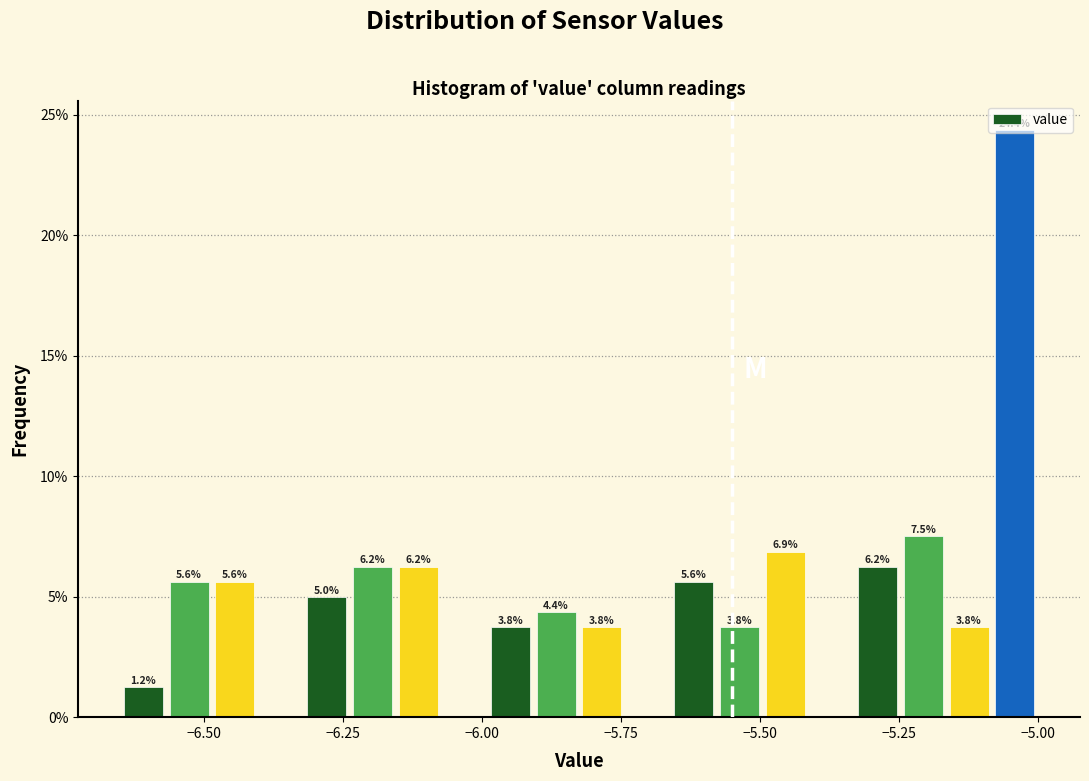

Around what value on the x-axis is the tallest bar? Give the approximate position of its centre, as read against the axis.

-5.05